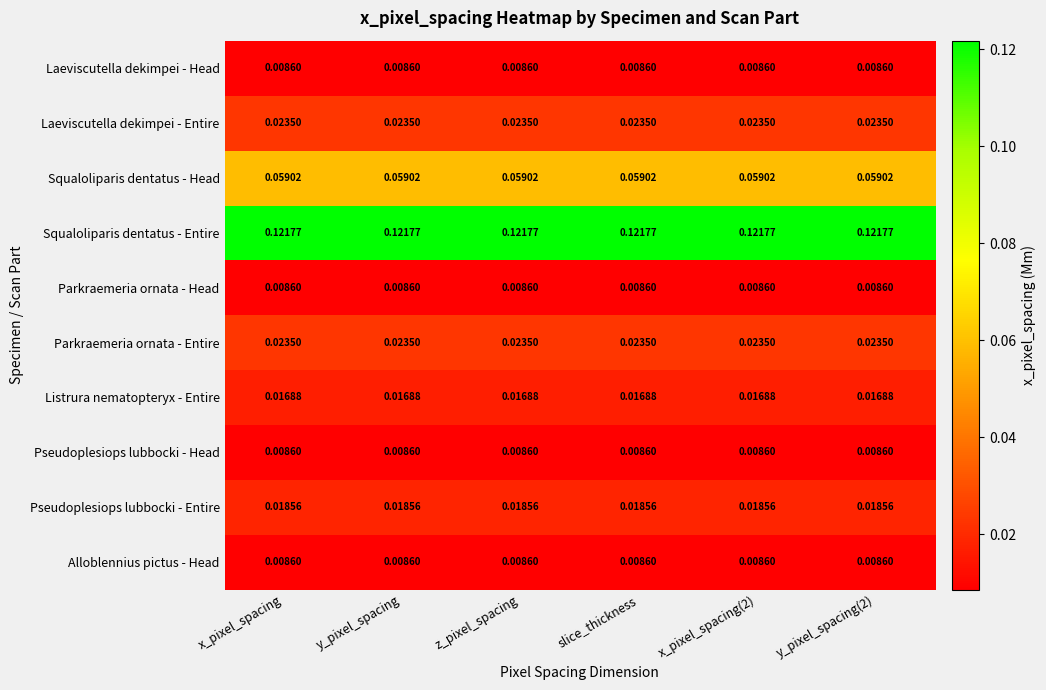

What is the total value across all series at x_pixel_spacing?

0.3